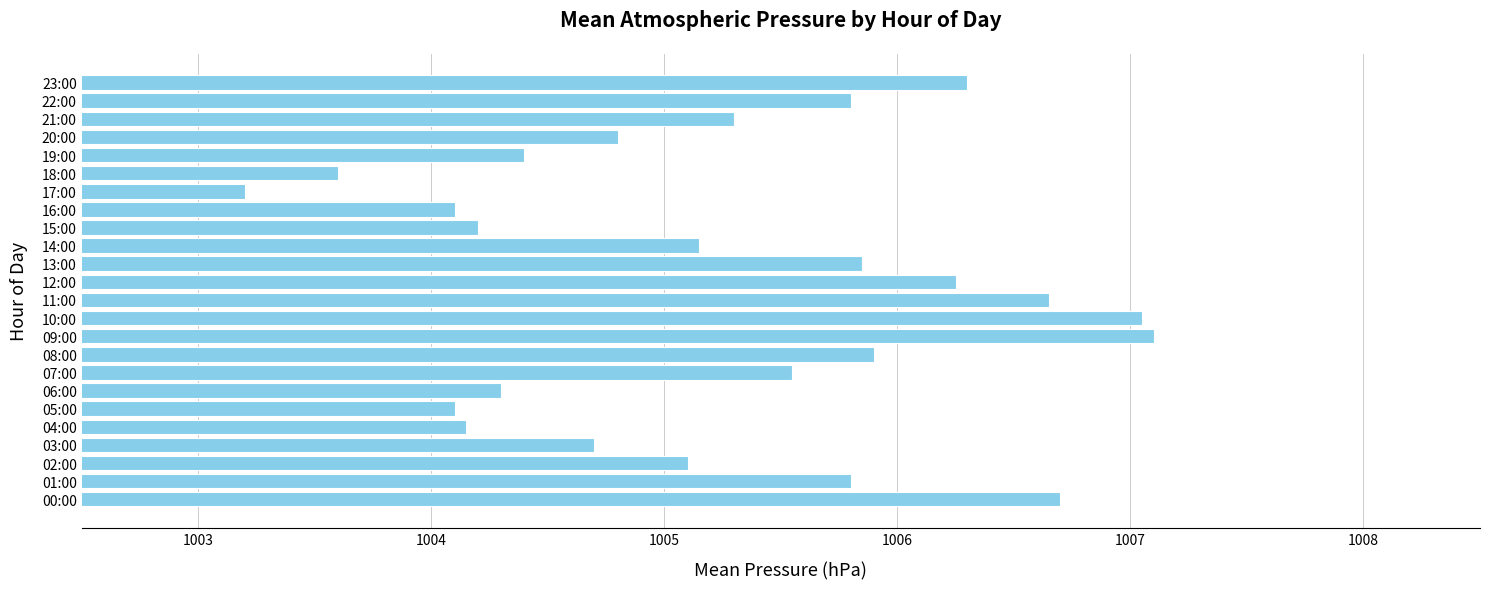

Read the value at 21:00.

1005.3